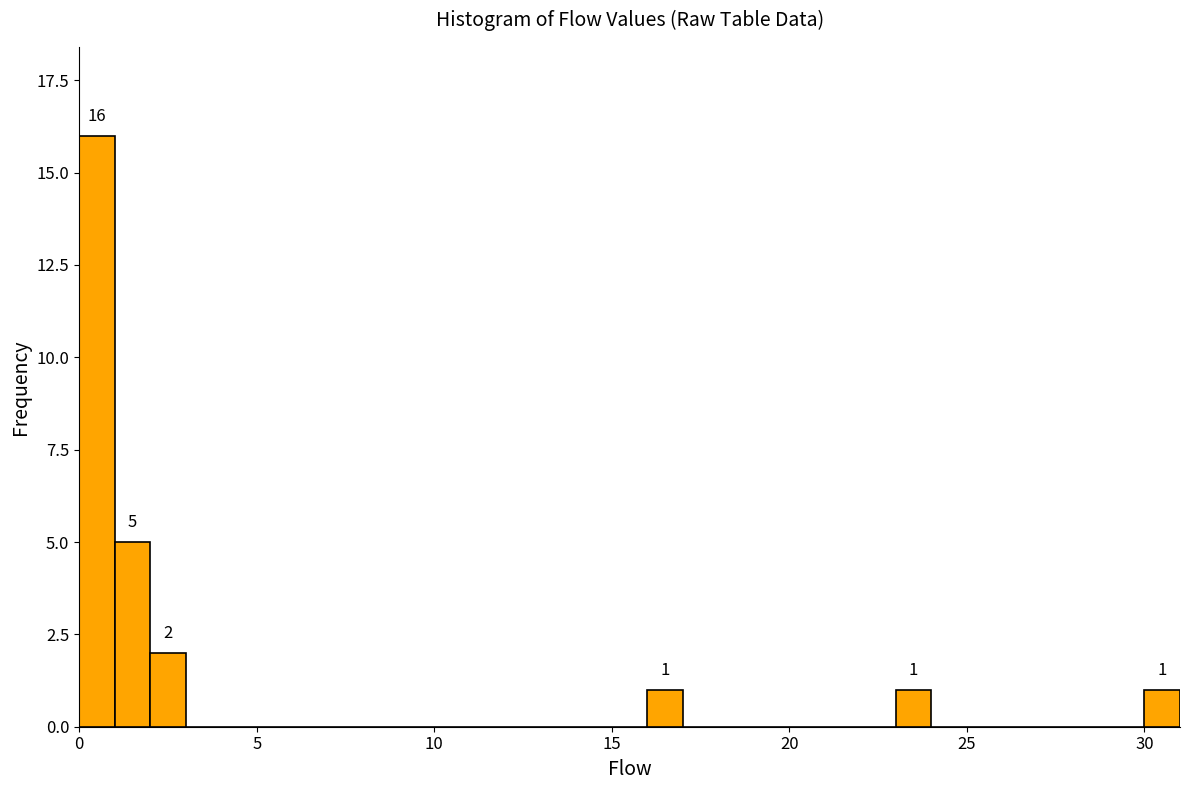

Read against the x-axis, roughly where is the centre of the tallest bar?

0.5